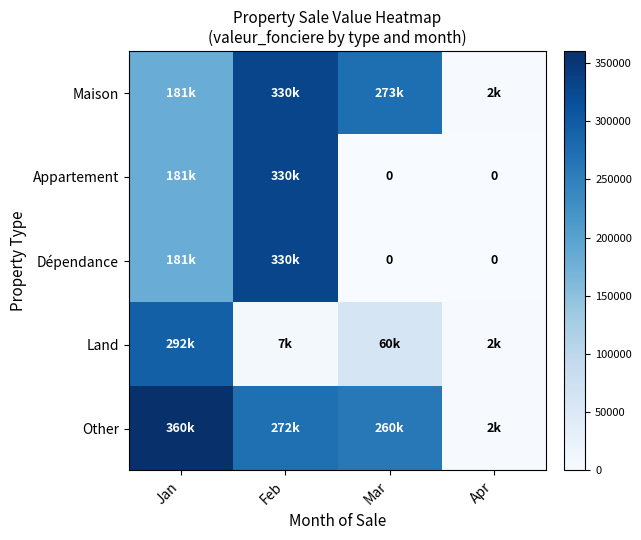

Count the number of categories in the chart.

4